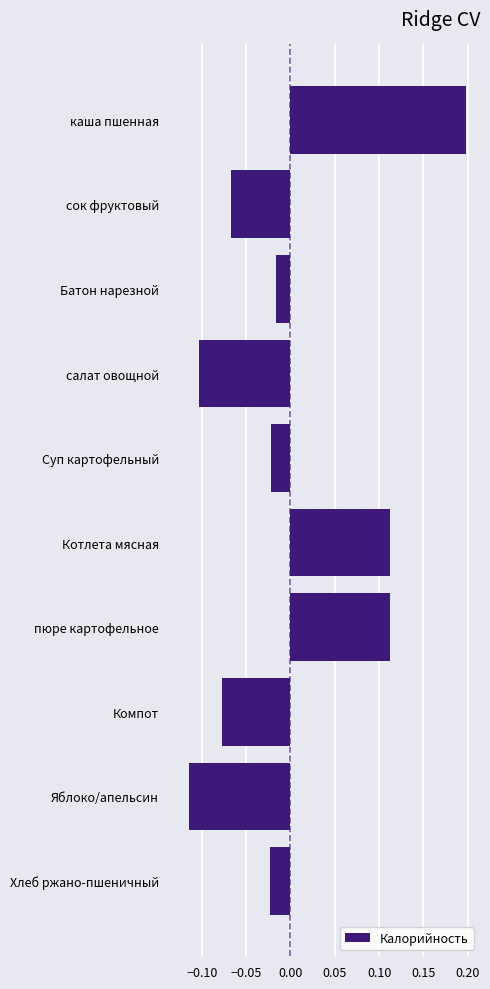

Is it true that the value at салат овощной is -0.2?

False